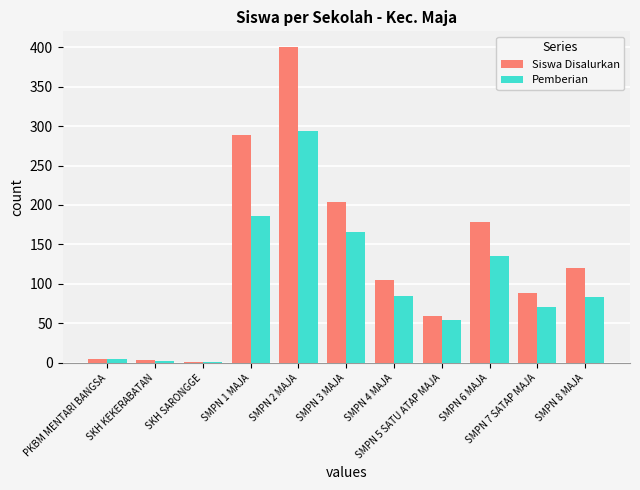

Is the value of Pemberian at SMPN 8 MAJA greater than the value of Siswa Disalurkan at SKH SARONGGE?

Yes